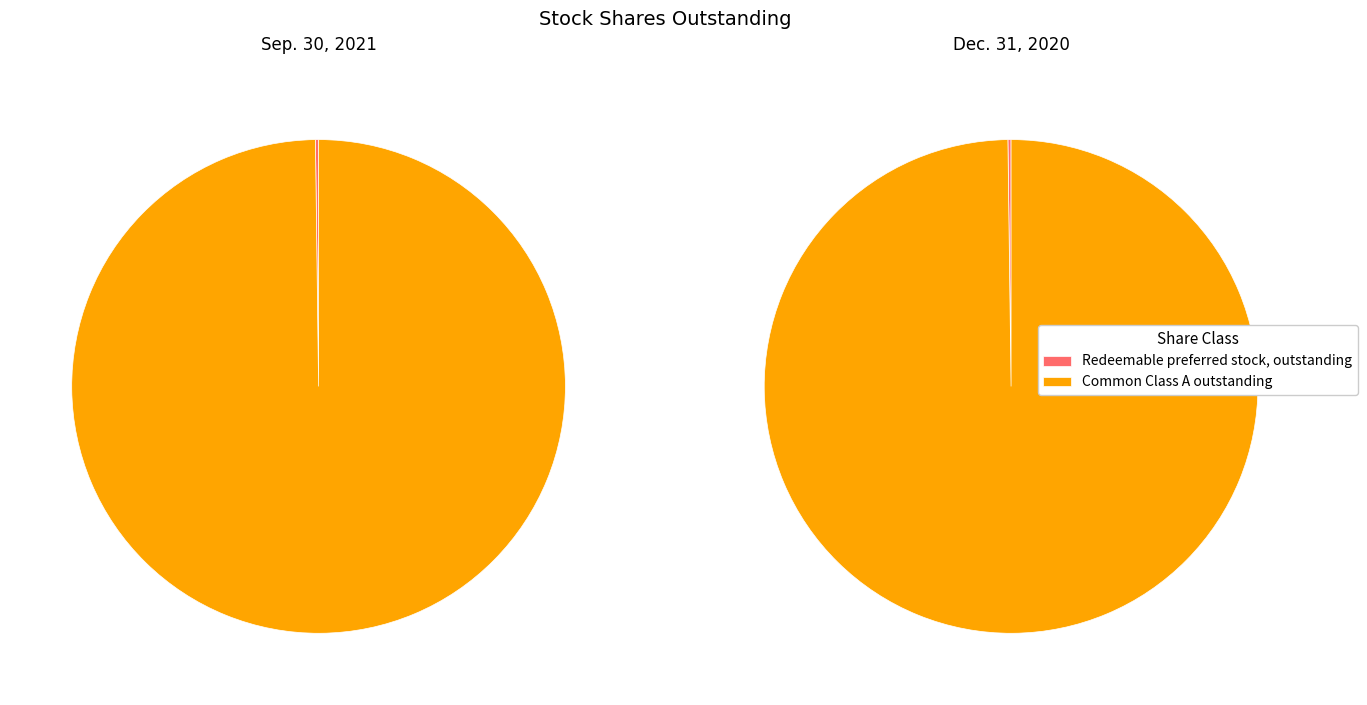

Is there a majority slice in this chart?

Yes